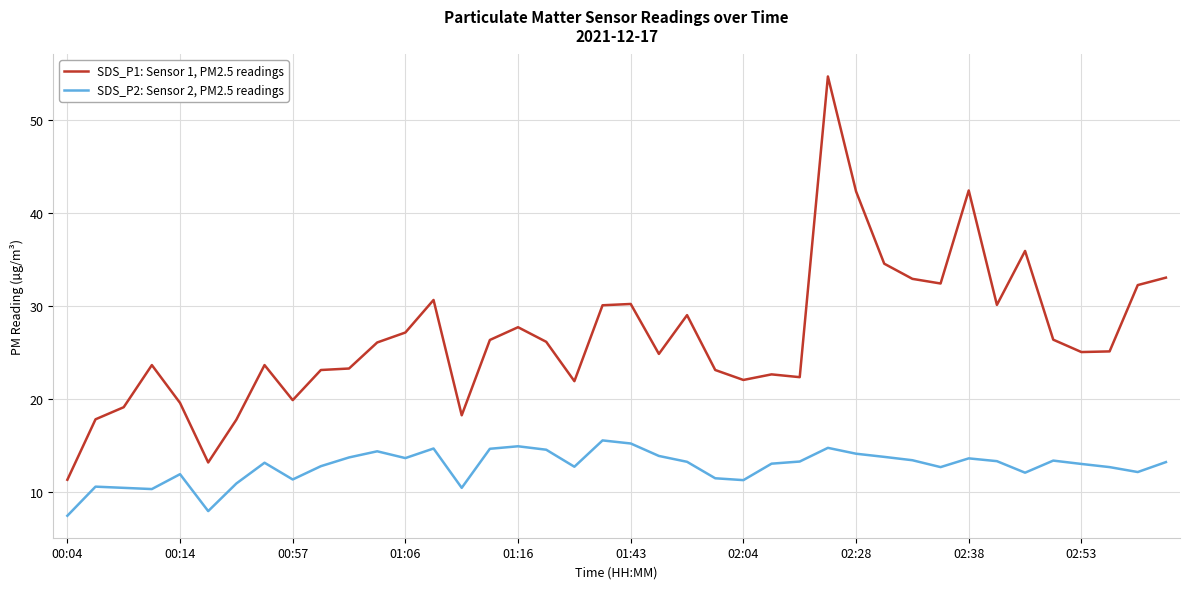

What is the sum of all SDS_P2: Sensor 2, PM2.5 readings values?

507.8